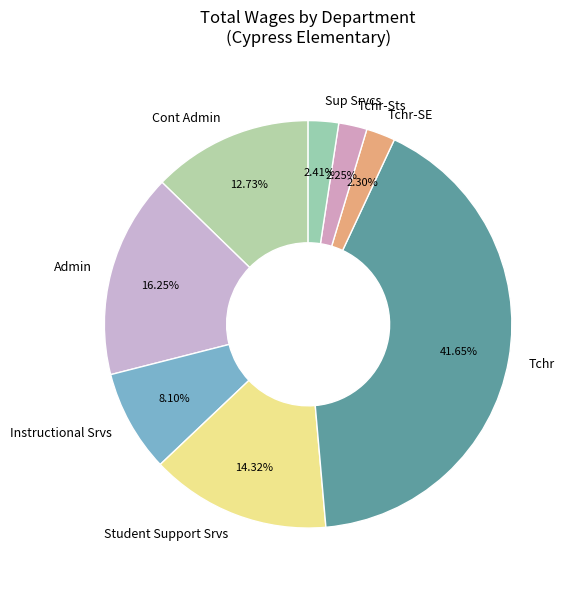

To the nearest percent, what percentage of the pie is Tchr-Sts?

2%